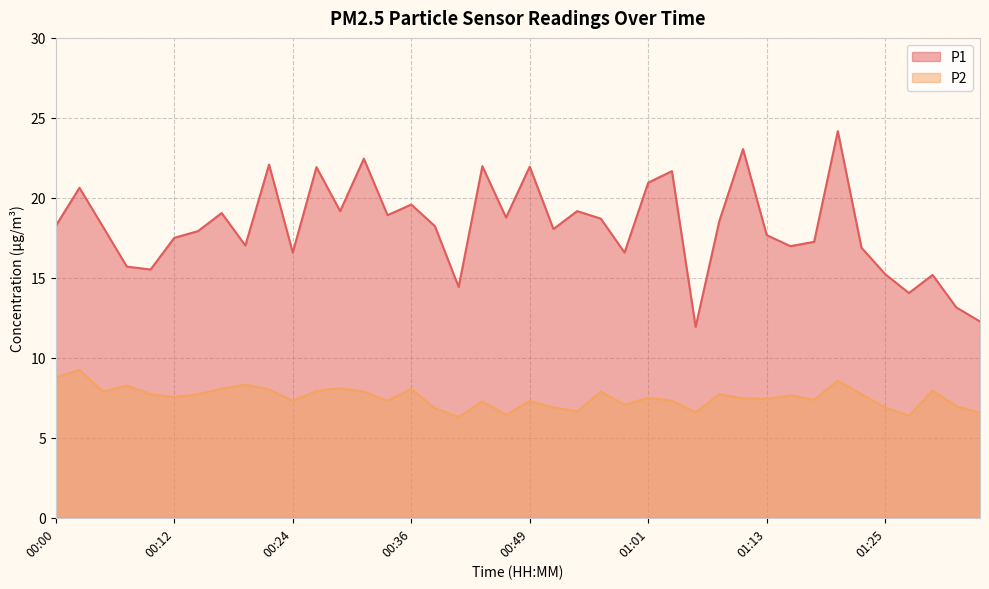

What is the label of the 10th point from the left?

00:22